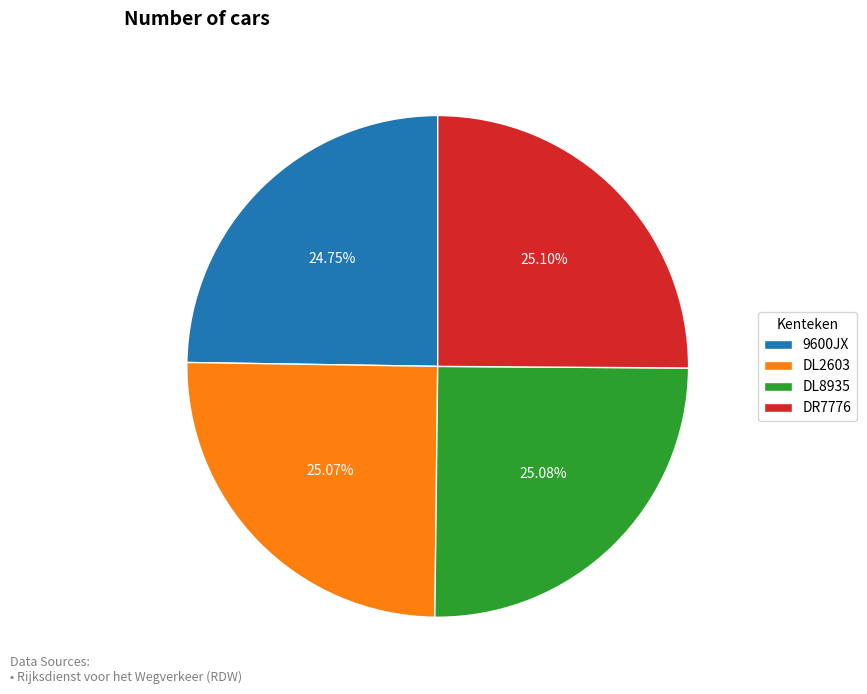

What is the ratio of the value at DR7776 to the value at DL2603?

1.0